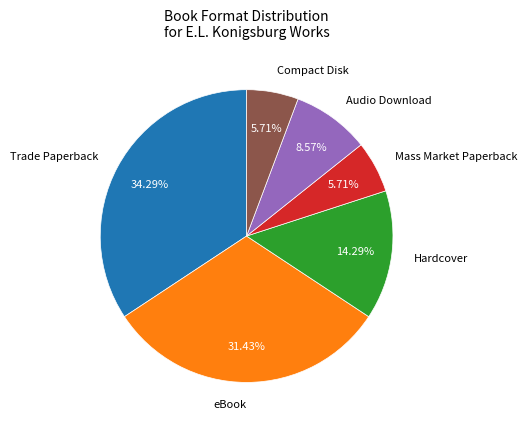

Does any single category account for the majority?

No